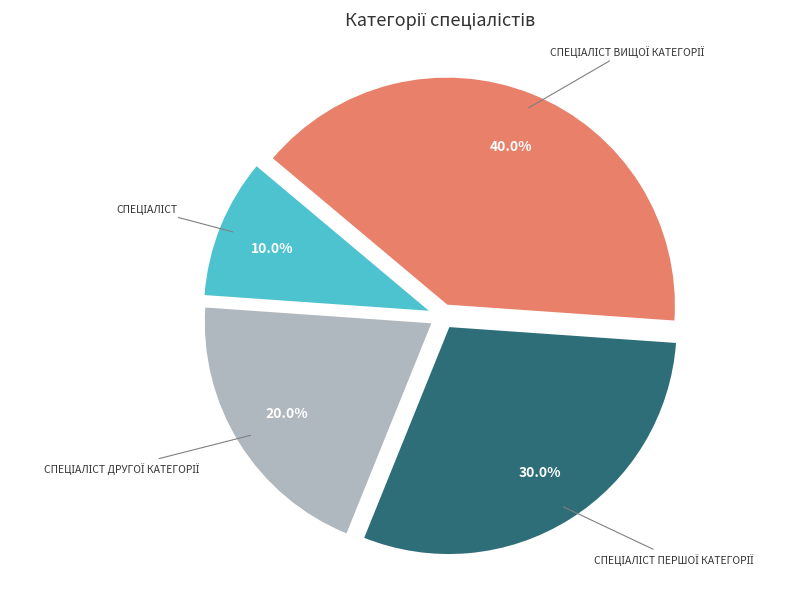

Is there a majority slice in this chart?

No